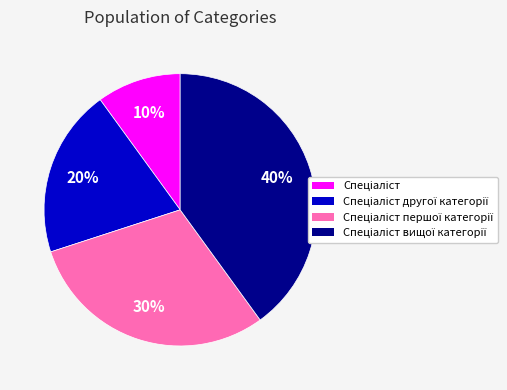

Count the number of slices in the pie.

4